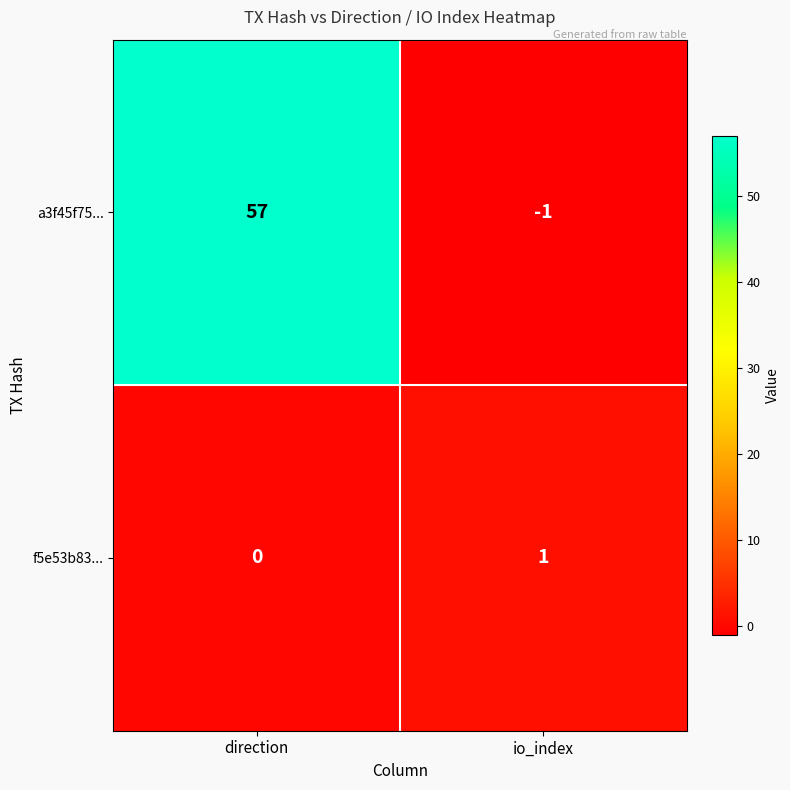

What is the sum of the a3f45f75... values at direction and io_index?

56